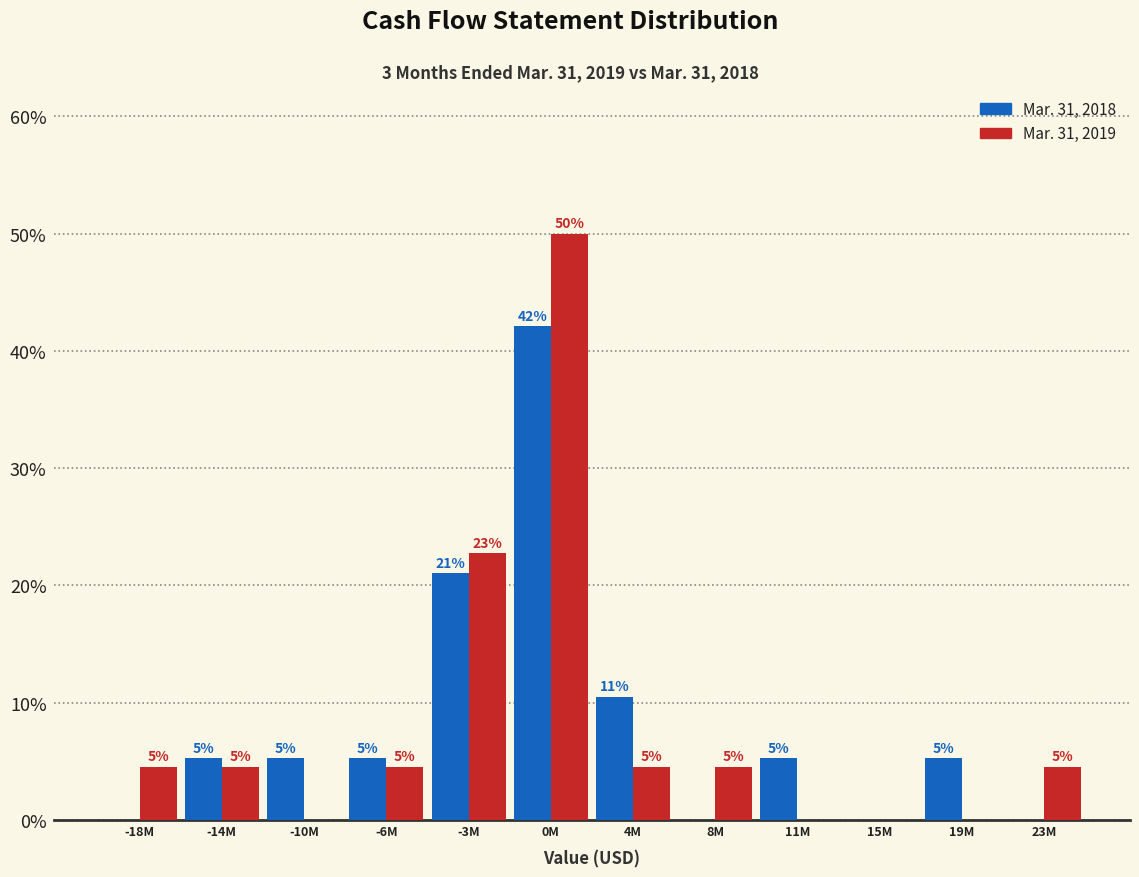

Are the bars horizontal?

No